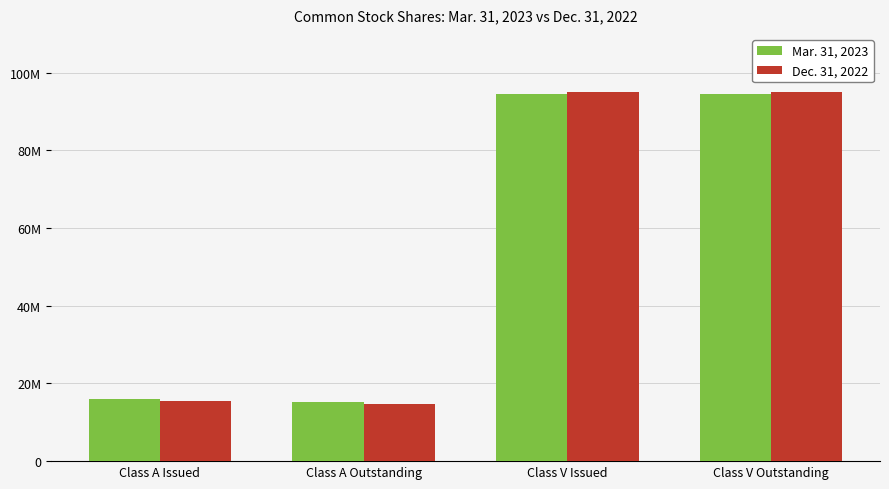

Reading left to right, what are all the values shown in this chart?

Mar. 31, 2023: 15925197	15221283	94566687	94566687
Dec. 31, 2022: 15464480	14760566	94937285	94937285